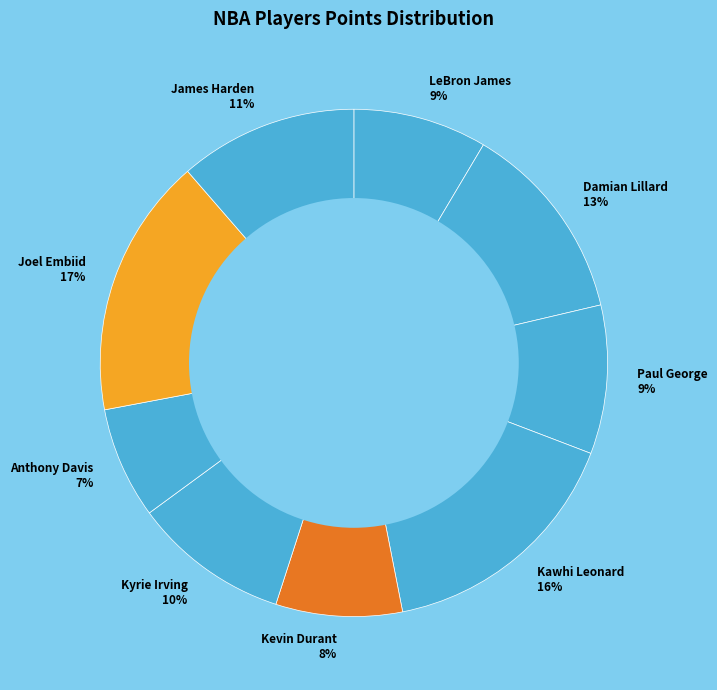

To the nearest percent, what is the combined percentage of Joel Embiid and Kyrie Irving?

27%